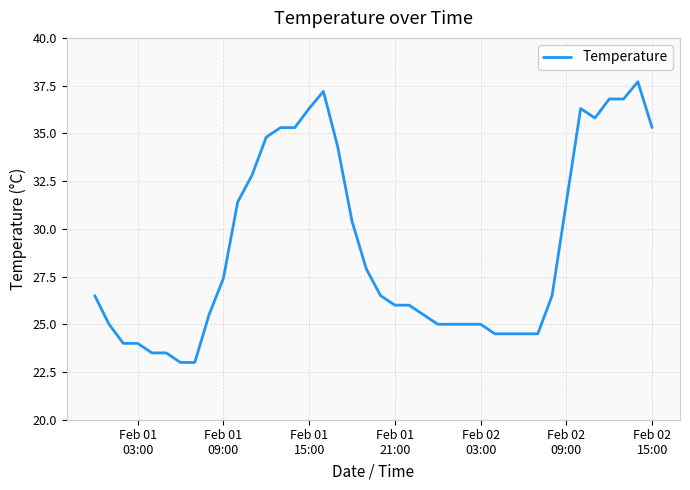

What is the maximum value shown in the chart?

37.7